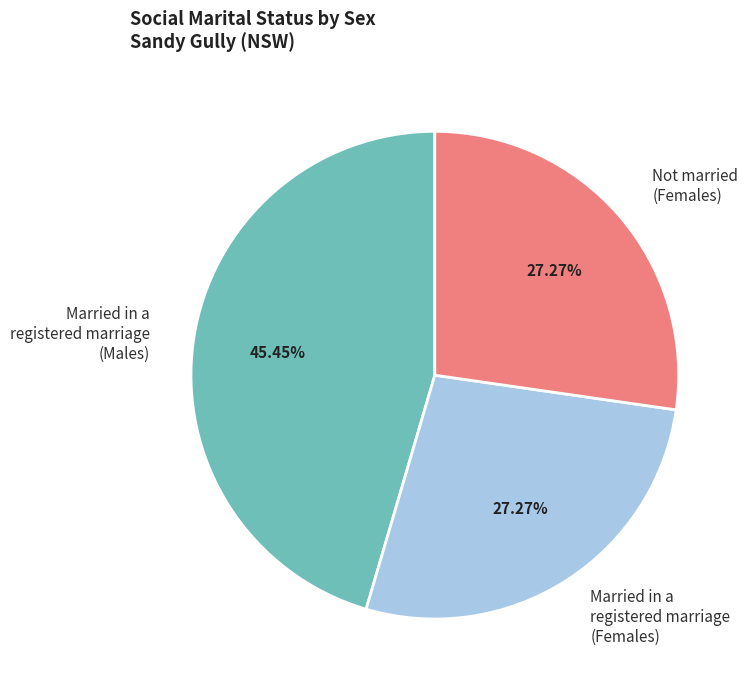

What is the ratio of the value at Not married (Females) to the value at Married in a registered marriage (Females)?

1.0